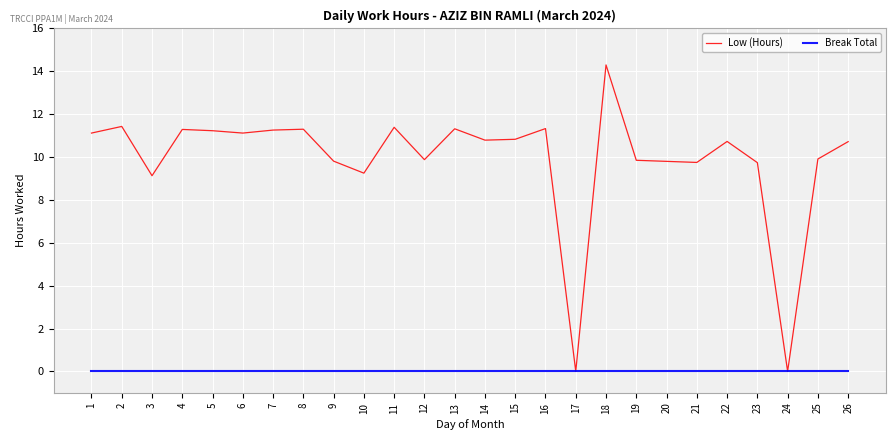

The Low (Hours) series shows 11.1 at 6. True or false?

True